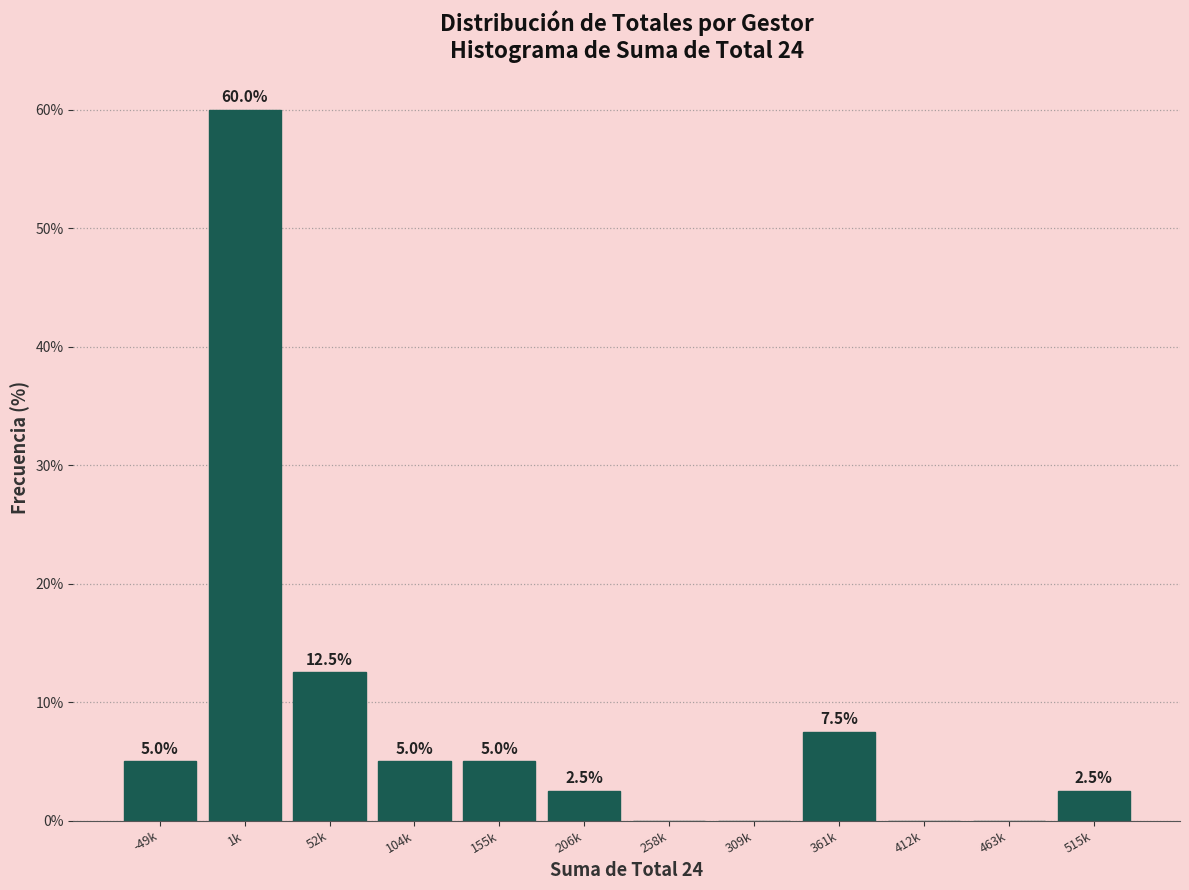

Reading left to right, what are all the values shown in this chart?

-49k=5.0	1k=60.0	52k=12.5	104k=5.0	155k=5.0	206k=2.5	258k=0.0	309k=0.0	361k=7.5	412k=0.0	463k=0.0	515k=2.5